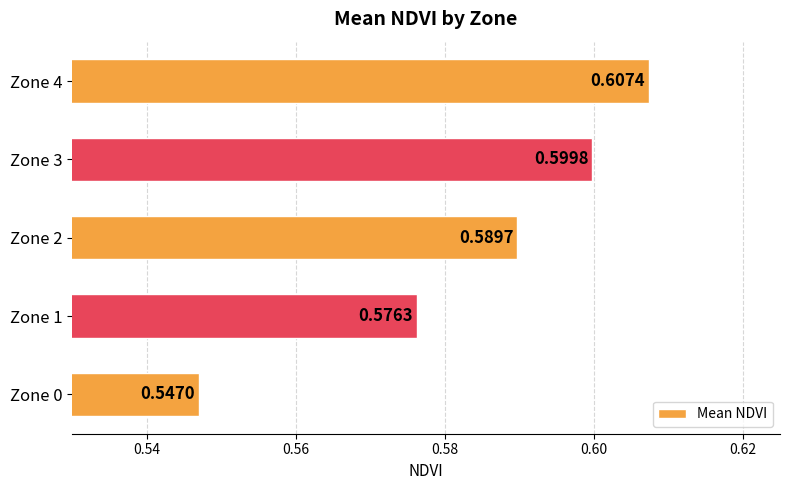

What is the change in value from Zone 0 to Zone 4?

+0.1